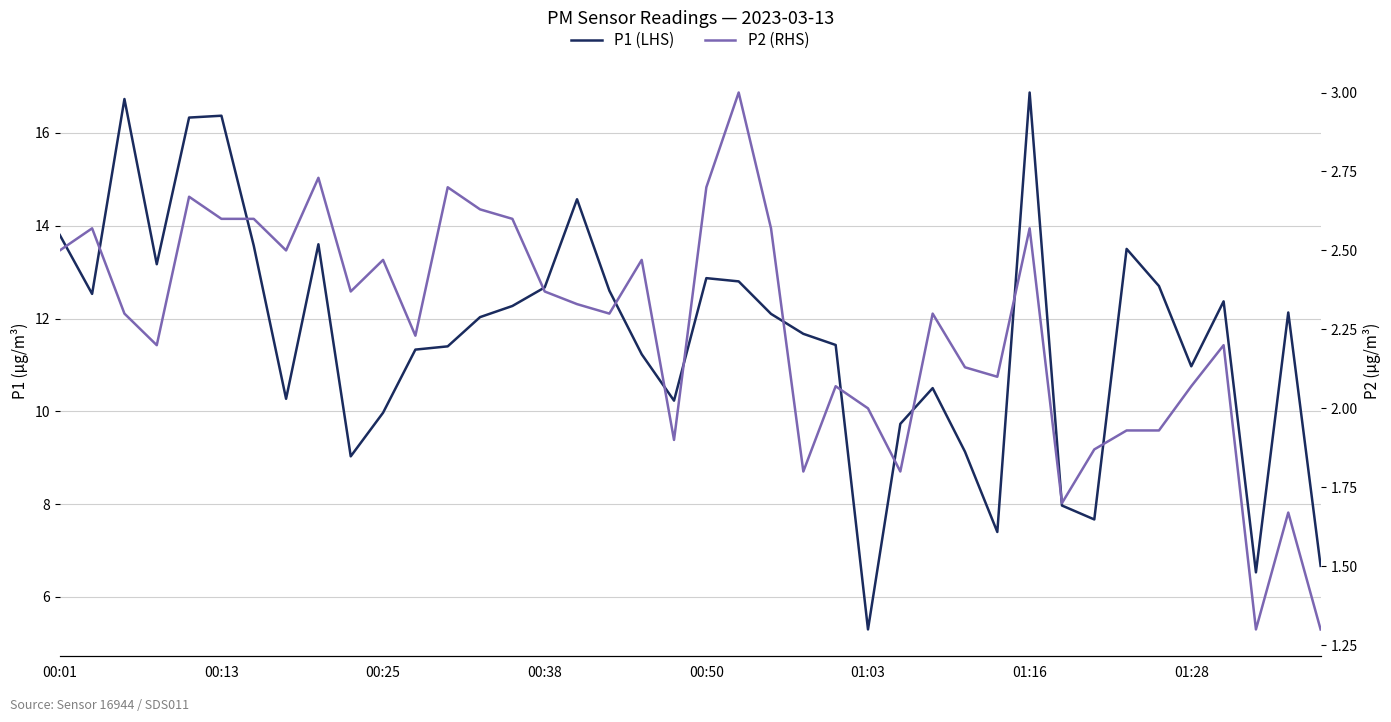

True or false: P1 (LHS) and P2 (RHS) intersect in this chart.

False